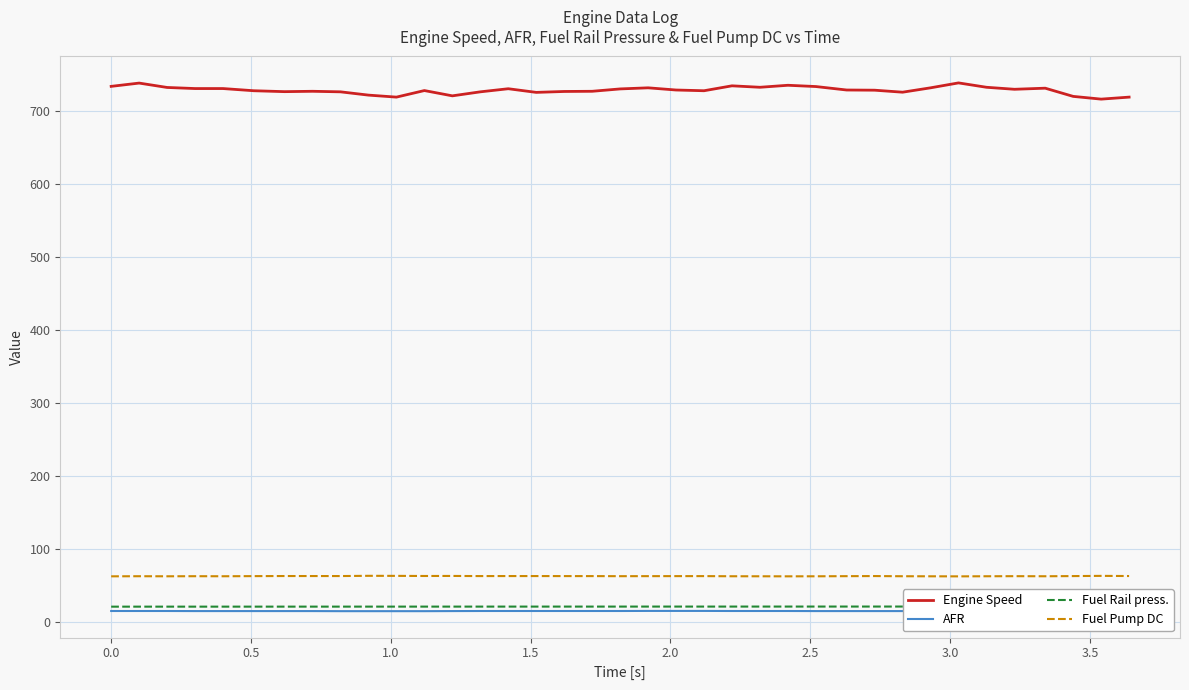

True or false: Engine Speed and Fuel Pump DC intersect in this chart.

False